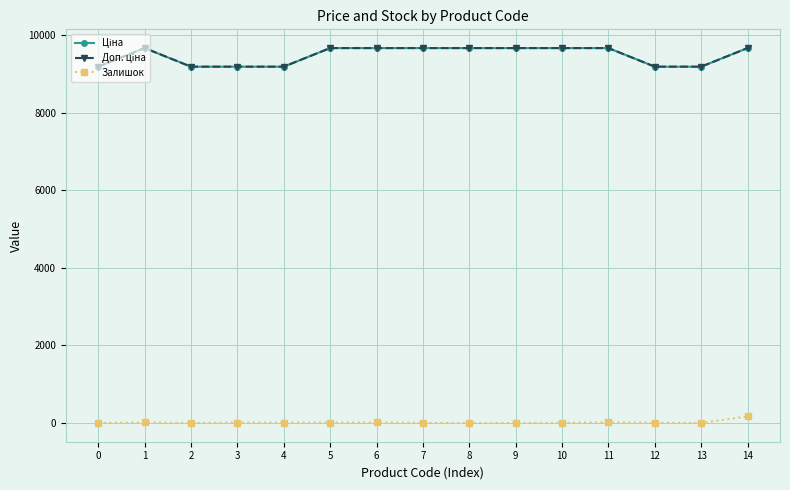

Rank the categories by Доп. ціна value from lowest to highest.

0, 2, 3, 4, 12, 13, 1, 5, 6, 7, 8, 9, 10, 11, 14